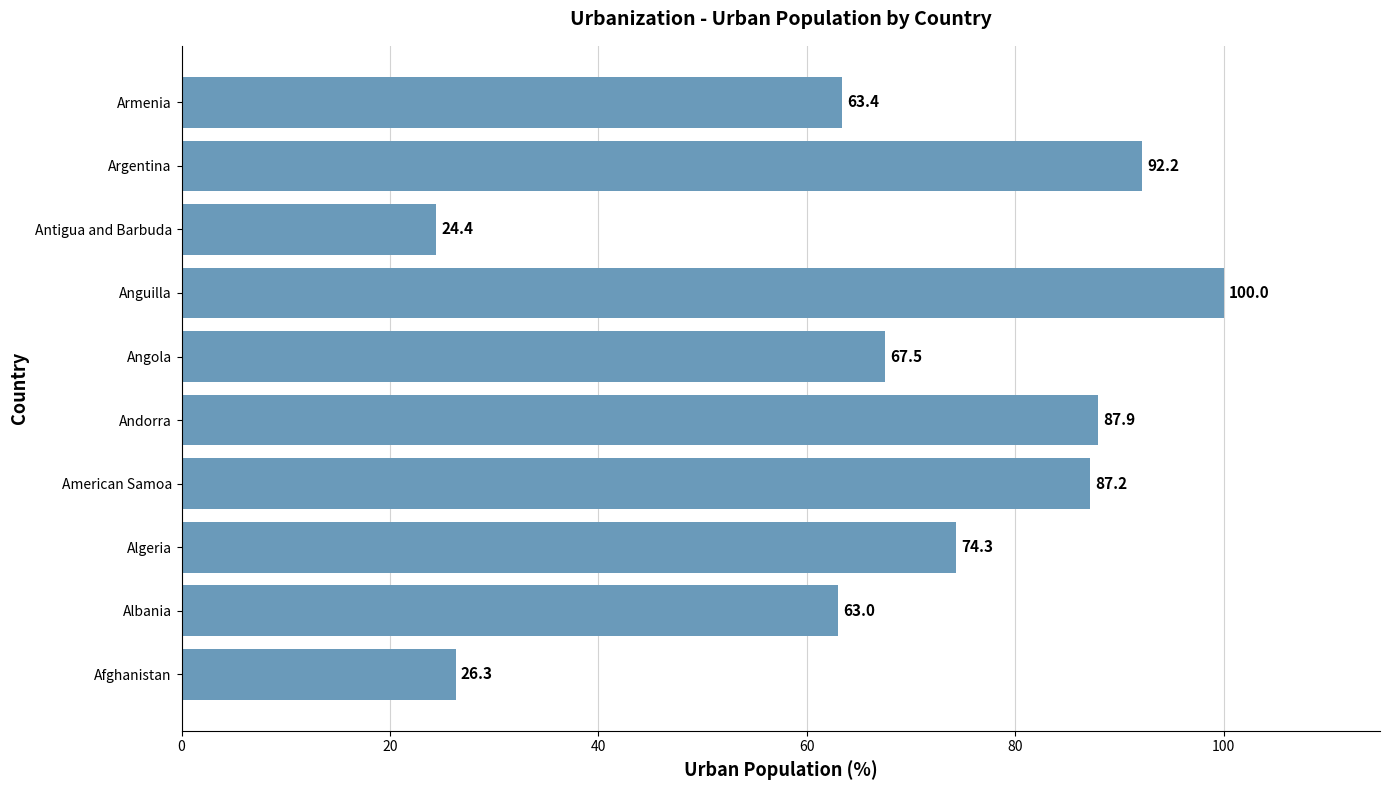

The chart shows a value of 24.4 at Antigua and Barbuda. True or false?

True